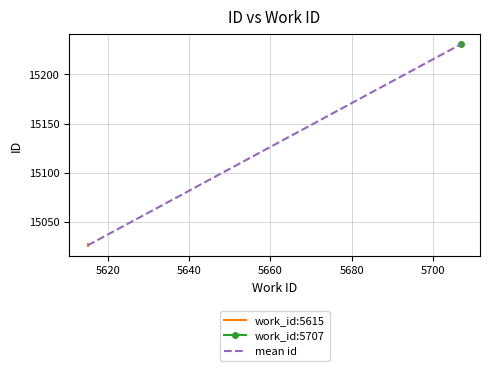

The work_id:5615 series shows 26613 at 5620. True or false?

False